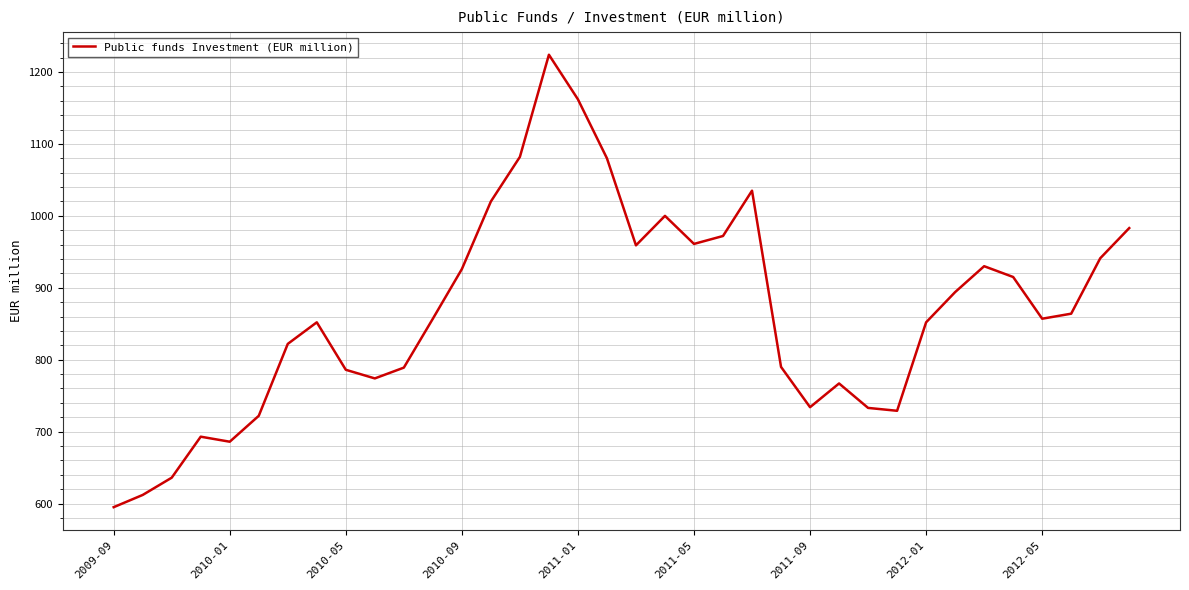

What is the maximum value shown in the chart?

1224